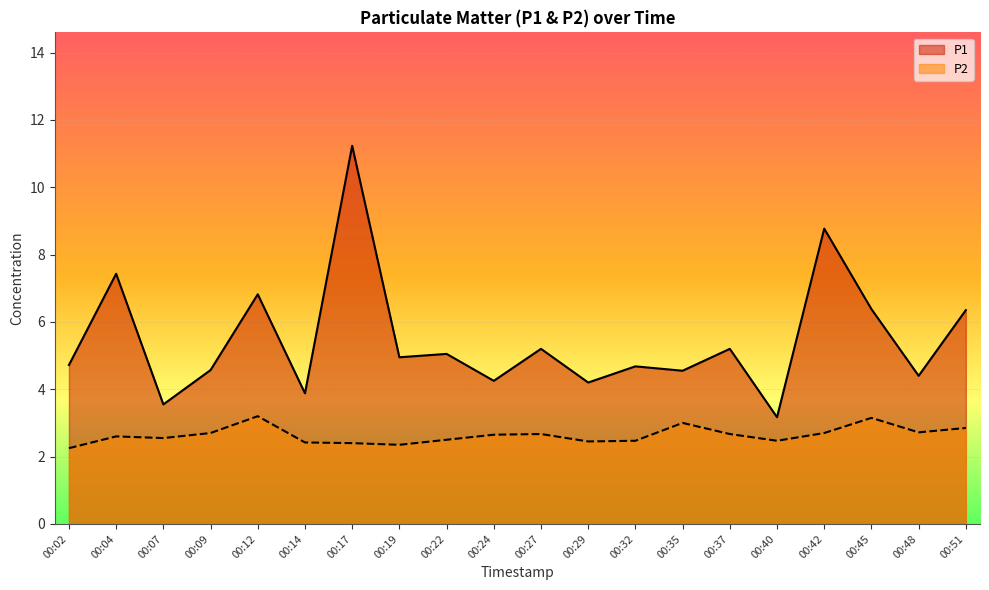

True or false: P1 has a value of 5.2 at 00:27.

True